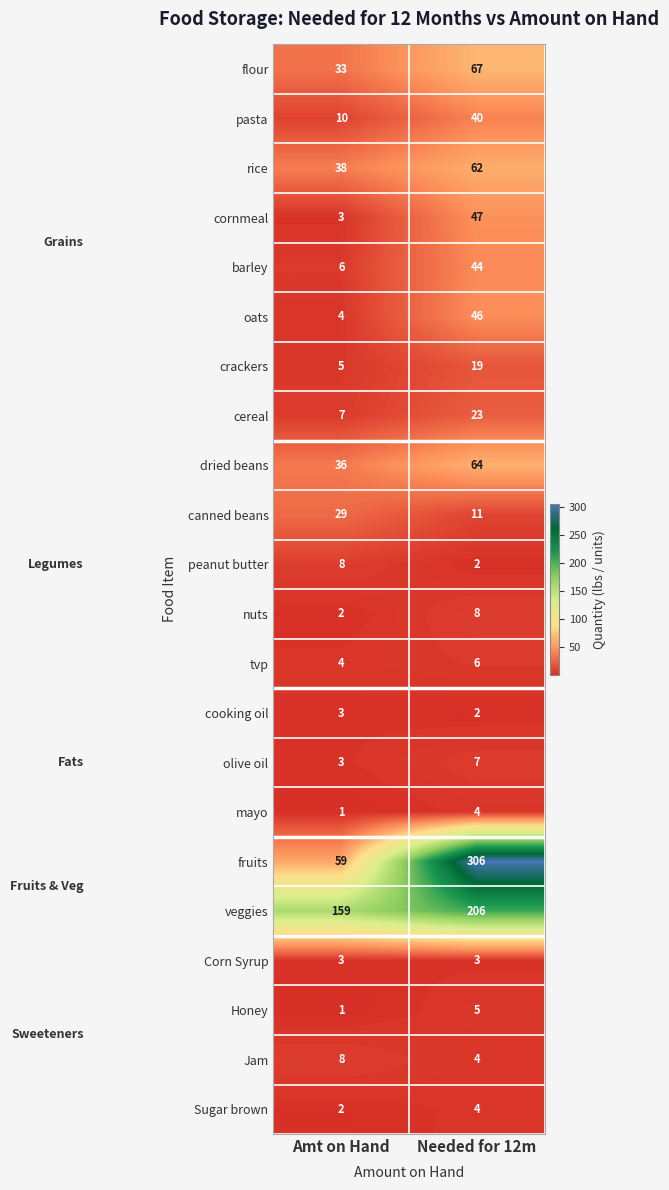

List the labels in order of rice value, largest first.

Needed for 12m, Amt on Hand